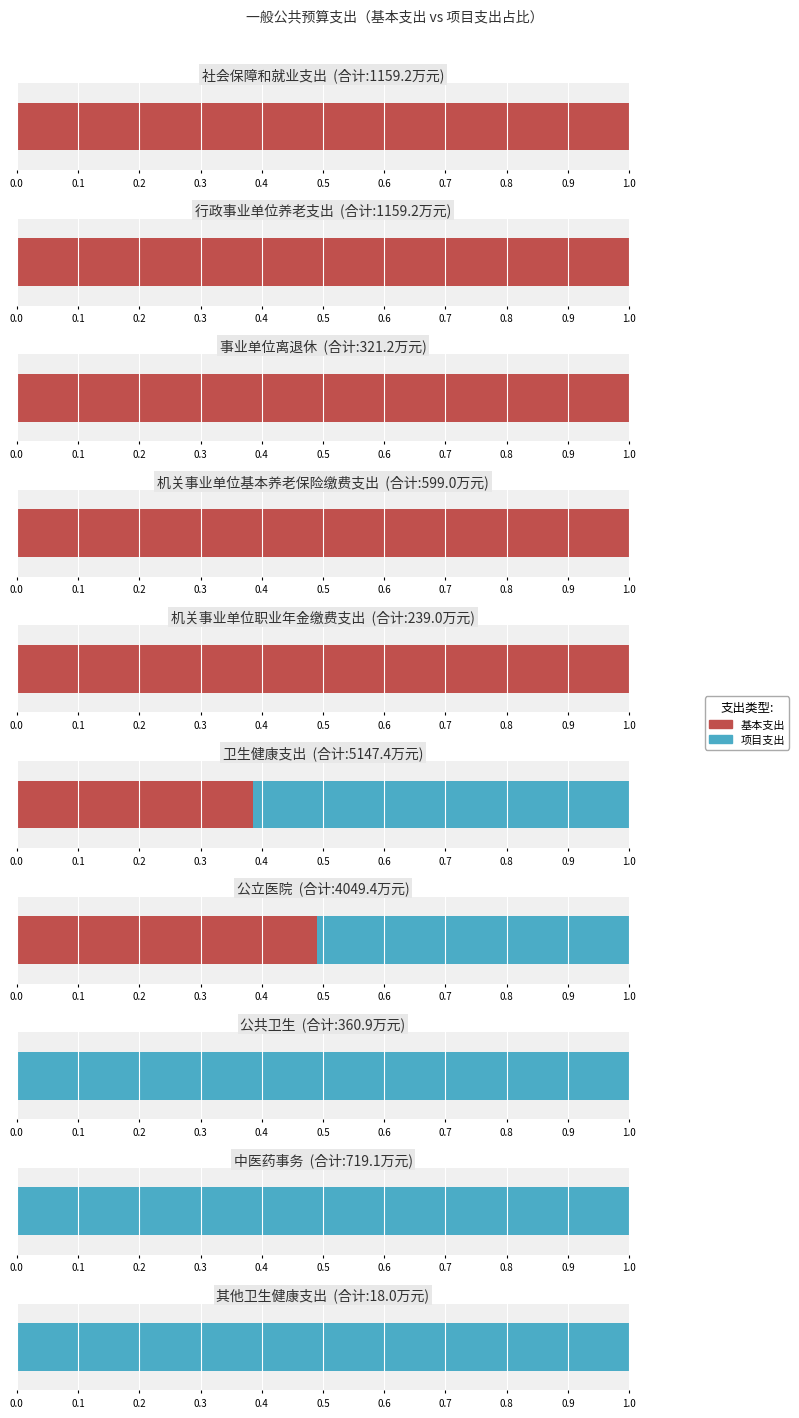

What is the sum of the 合计 values at 3 and 6?

4648.4